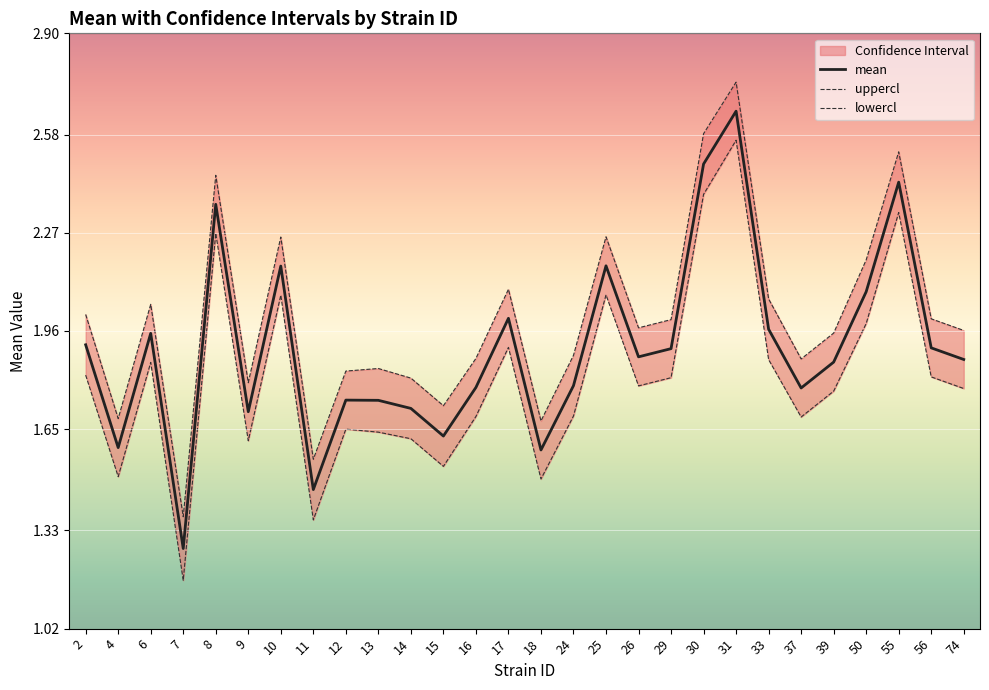

Reading left to right, what are all the values shown in this chart?

mean: 2=1.9	4=1.6	6=2.0	7=1.3	8=2.4	9=1.7	10=2.2	11=1.5	12=1.7	13=1.7	14=1.7	15=1.6	16=1.8	17=2.0	18=1.6	24=1.8	25=2.2	26=1.9	29=1.9	30=2.5	31=2.7	33=2.0	37=1.8	39=1.9	50=2.1	55=2.4	56=1.9	74=1.9
uppercl: 2=2.0	4=1.7	6=2.0	7=1.4	8=2.5	9=1.8	10=2.3	11=1.6	12=1.8	13=1.8	14=1.8	15=1.7	16=1.9	17=2.1	18=1.7	24=1.9	25=2.3	26=2.0	29=2.0	30=2.6	31=2.7	33=2.1	37=1.9	39=2.0	50=2.2	55=2.5	56=2.0	74=2.0
lowercl: 2=1.8	4=1.5	6=1.9	7=1.2	8=2.3	9=1.6	10=2.1	11=1.4	12=1.6	13=1.6	14=1.6	15=1.5	16=1.7	17=1.9	18=1.5	24=1.7	25=2.1	26=1.8	29=1.8	30=2.4	31=2.6	33=1.9	37=1.7	39=1.8	50=2.0	55=2.3	56=1.8	74=1.8